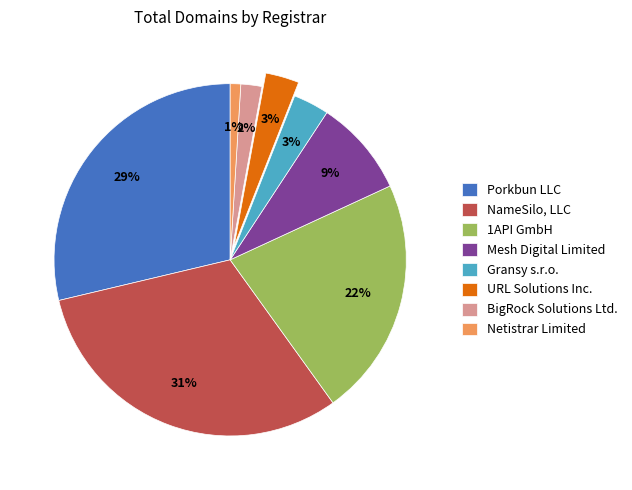

To the nearest percent, what percentage of the pie is 1API GmbH?

22%